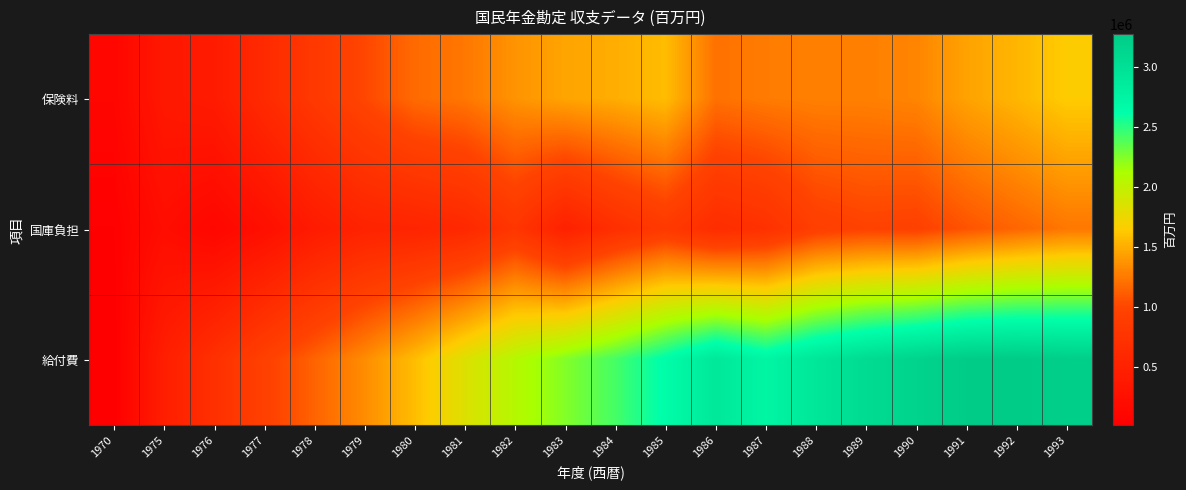

Reading right to left, what are all the values shown in this chart?

保険料: 1993=1646594	1992=1541601	1991=1450501	1990=1305264	1989=1284127	1988=1284420	1987=1262068	1986=1212666	1985=1576179	1984=1500687	1983=1460372	1982=1376101	1981=1240447	1980=1182371	1979=1005868	1978=832409	1977=629347	1976=411116	1975=369013	1970=106433
国庫負担: 1993=1238236	1992=1155029	1991=1068288	1990=954757	1989=970035	1988=919737	1987=725897	1986=656720	1985=843066	1984=695719	1983=489471	1982=790458	1981=599635	1980=541961	1979=521361	1978=407550	1977=239053	1976=120000	1975=213319	1970=39399
給付費: 1993=3234283	1992=3276256	1991=3264977	1990=3172816	1989=3071318	1988=2928581	1987=2736857	1986=2913674	1985=2650013	1984=2424456	1983=2248060	1982=2069069	1981=1841731	1980=1576336	1979=1342579	1978=1146264	1977=944022	1976=711027	1975=456626	1970=15057